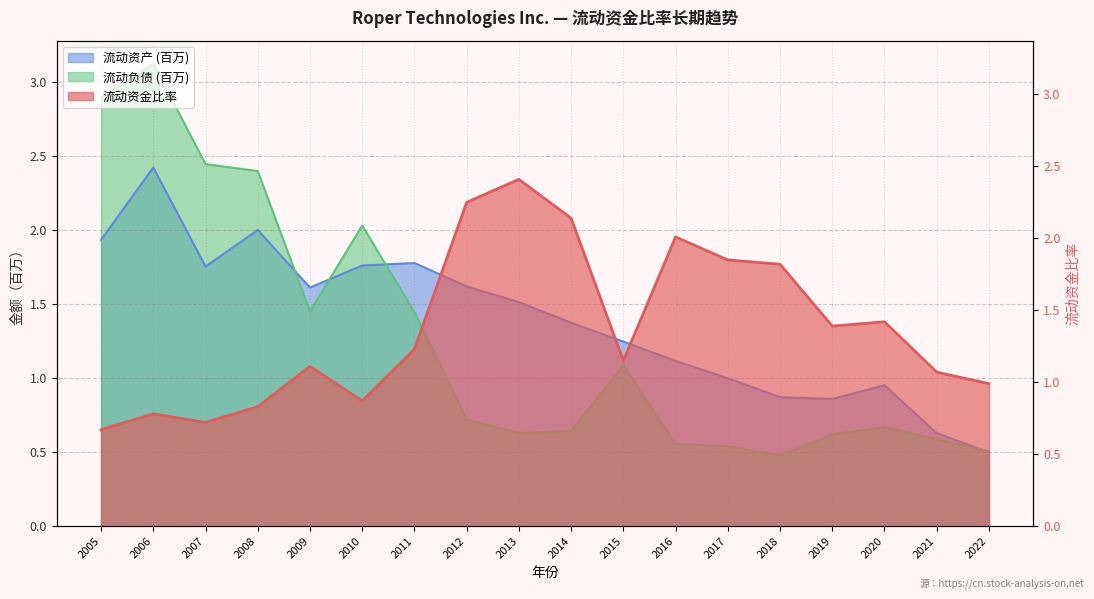

What is the average value of the 流动负债 (百万) series?

1.3